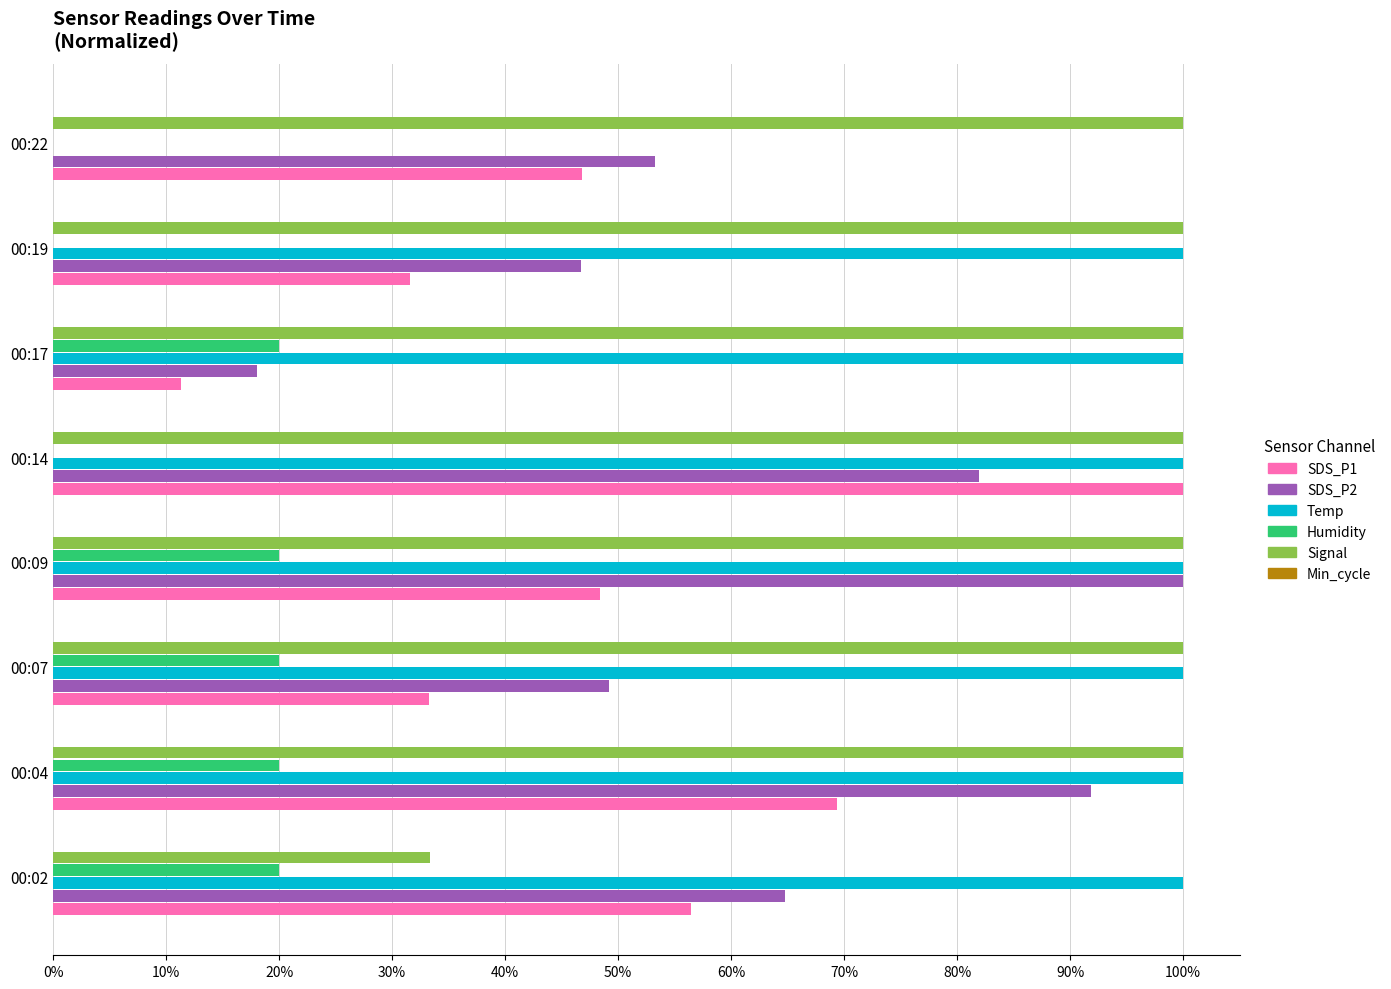

Which series has the largest total across all categories?

Signal